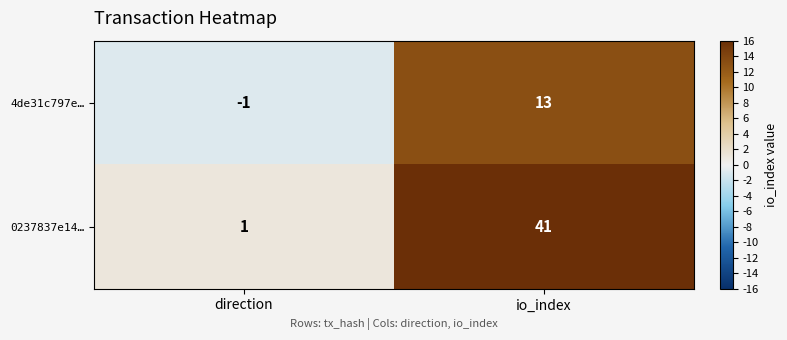

Between direction and io_index, which series saw the biggest shift?

0237837e14…